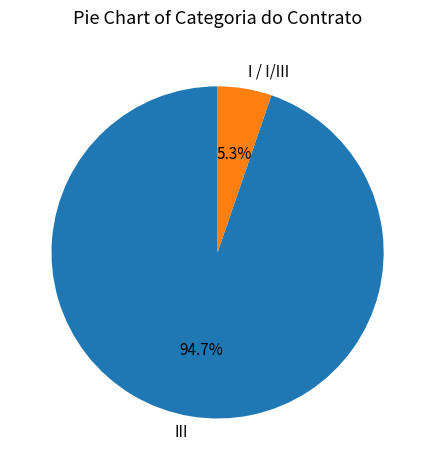

Count the number of slices in the pie.

2